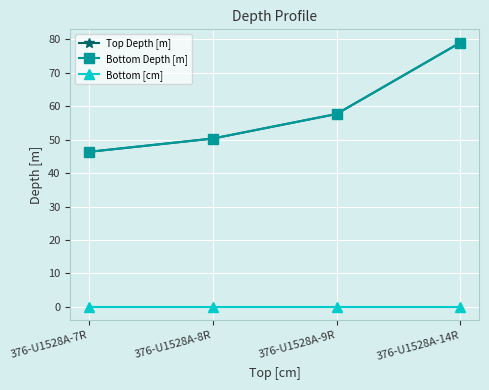

Does the chart have visible grid lines?

Yes